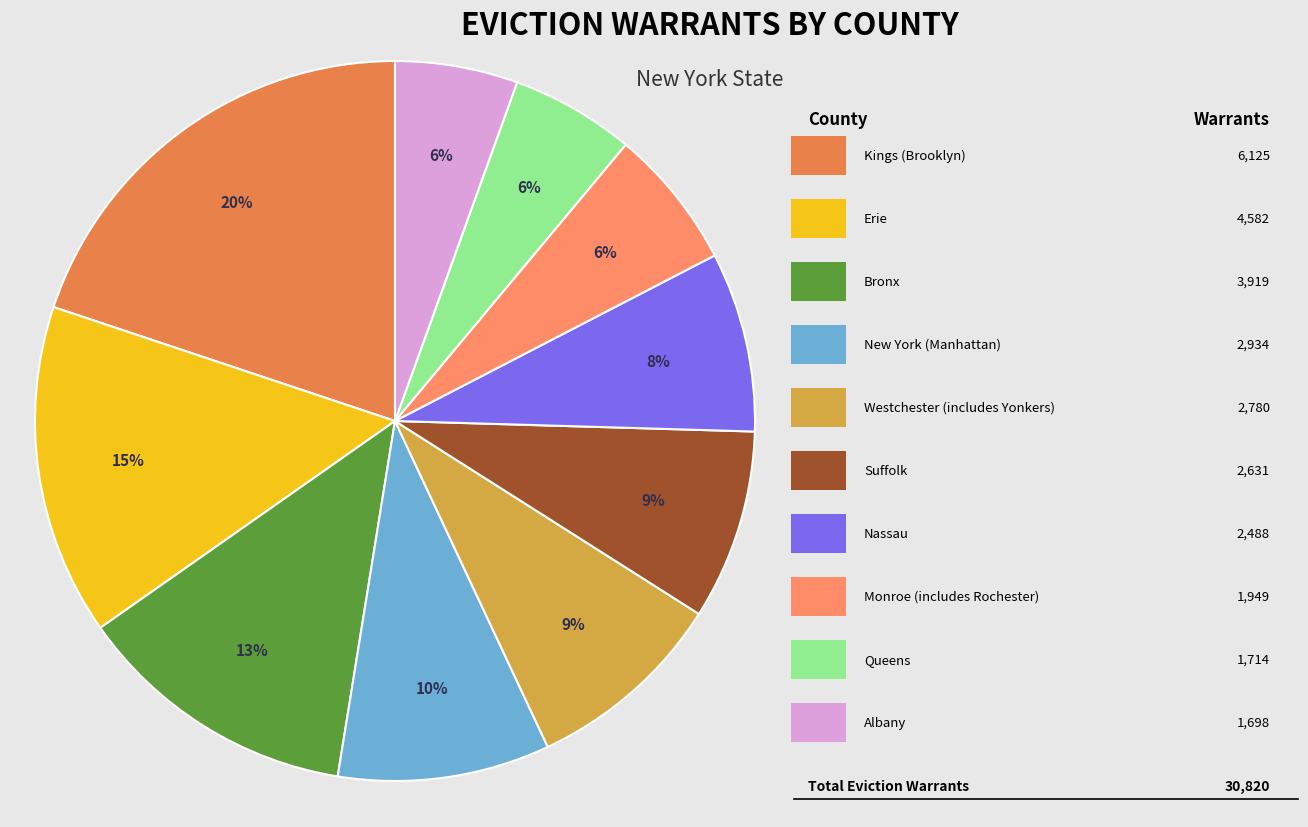

How many slices are in this pie chart?

10